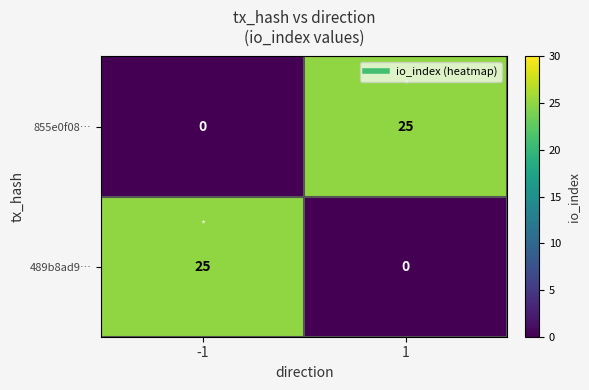

The value of 855e0f08… at -1 is -9. True or false?

False